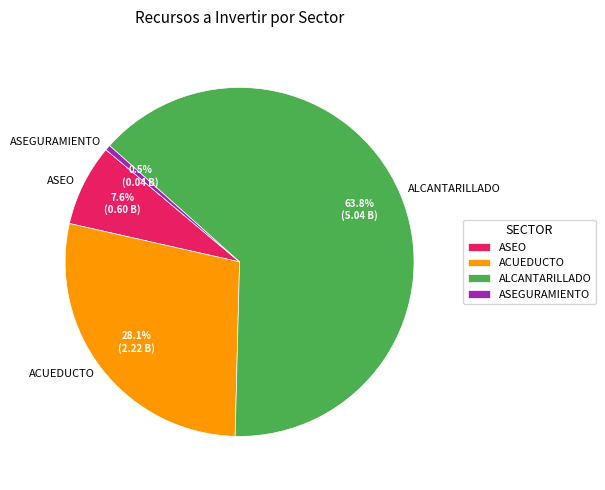

Which slice is the largest?

ALCANTARILLADO